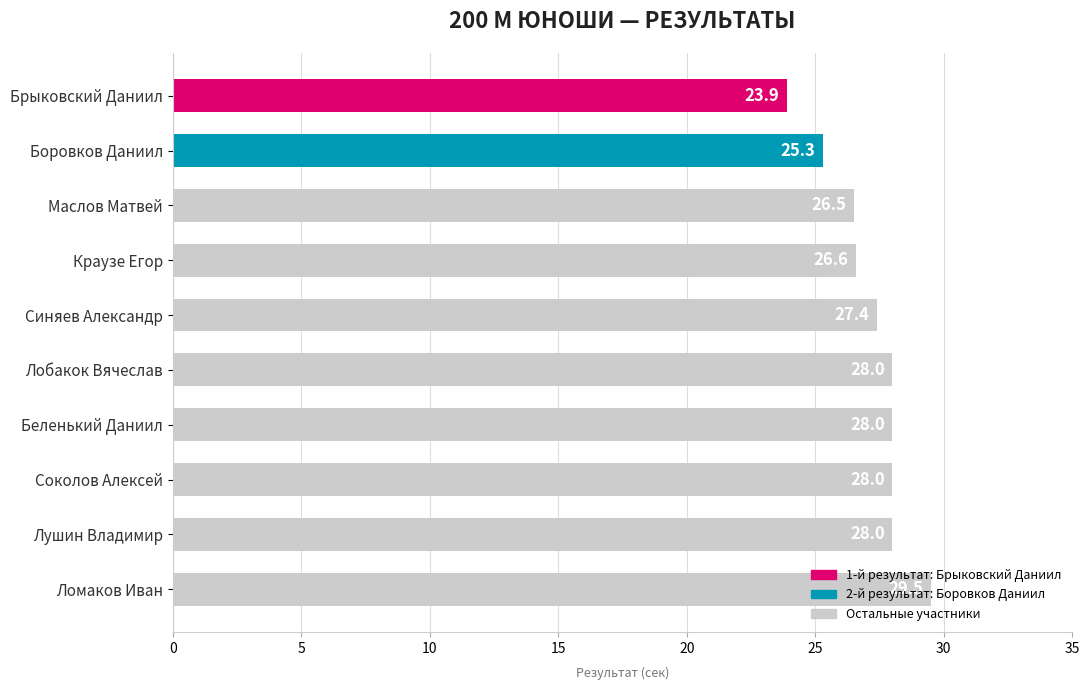

What is the maximum value shown in the chart?

29.5